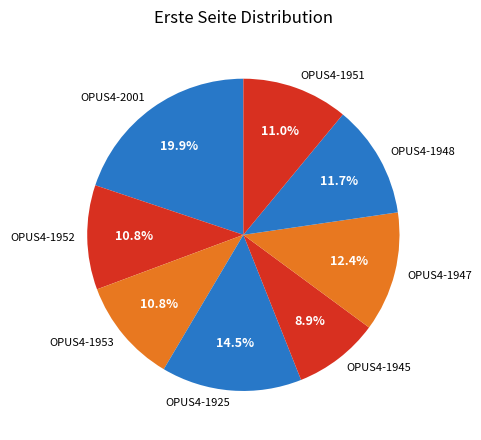

To the nearest percent, what is the combined percentage of OPUS4-1925 and OPUS4-1952?

25%